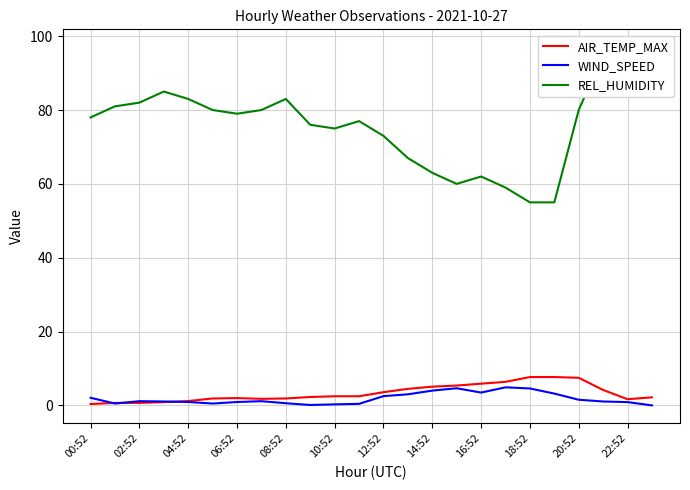

The REL_HUMIDITY series shows 59.0 at 17. True or false?

True